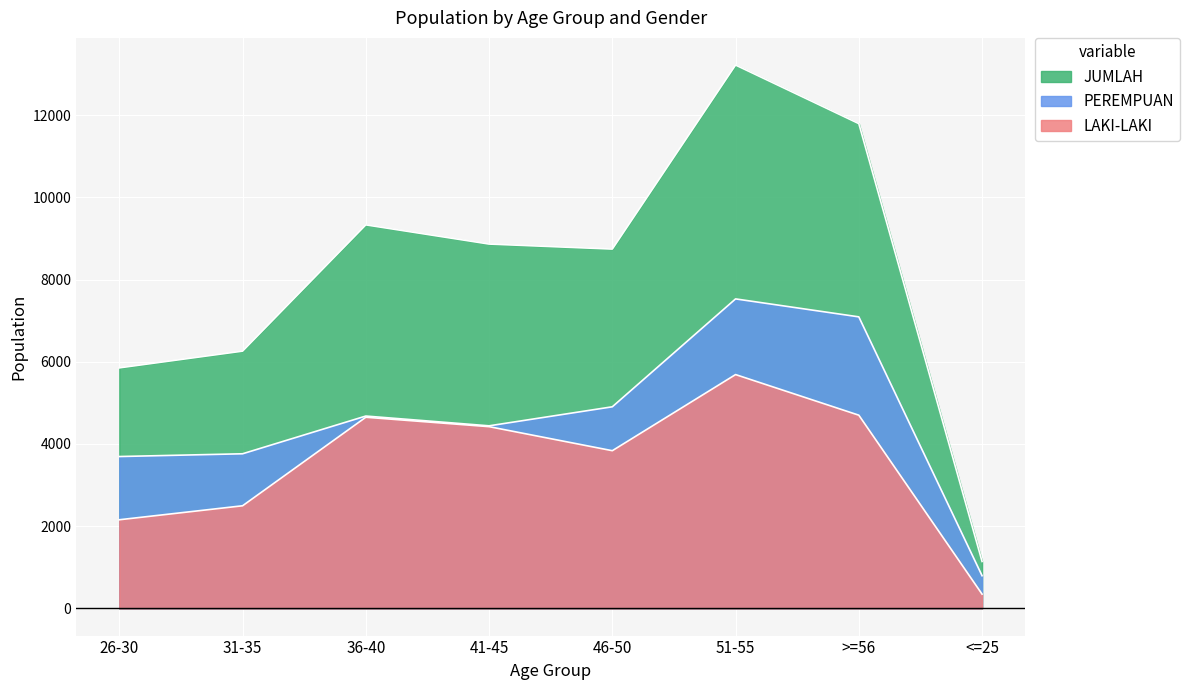

Between 41-45 and 46-50, which series saw the biggest shift?

LAKI-LAKI